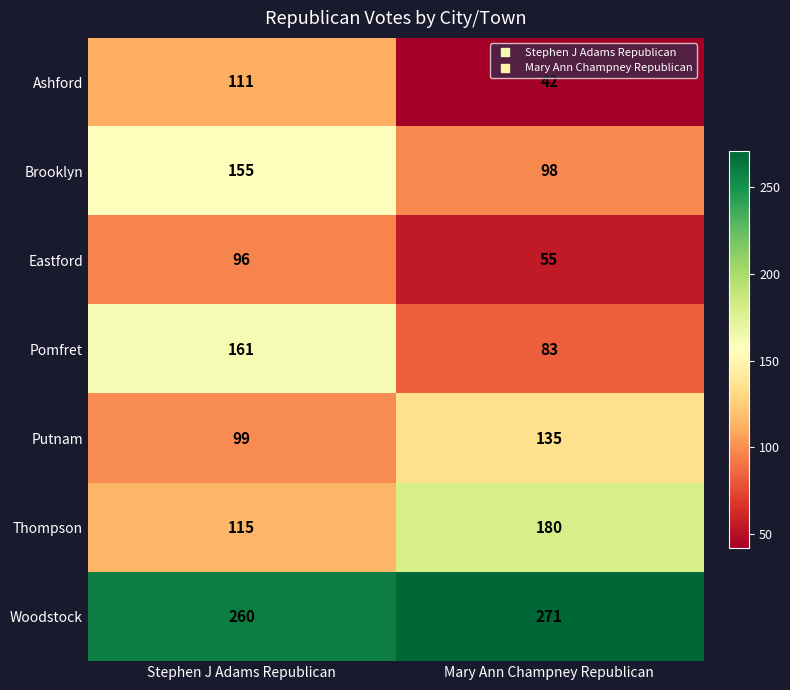

Reading left to right, list all the values displayed in this chart.

Ashford: Stephen J Adams Republican=111	Mary Ann Champney Republican=42
Brooklyn: Stephen J Adams Republican=155	Mary Ann Champney Republican=98
Eastford: Stephen J Adams Republican=96	Mary Ann Champney Republican=55
Pomfret: Stephen J Adams Republican=161	Mary Ann Champney Republican=83
Putnam: Stephen J Adams Republican=99	Mary Ann Champney Republican=135
Thompson: Stephen J Adams Republican=115	Mary Ann Champney Republican=180
Woodstock: Stephen J Adams Republican=260	Mary Ann Champney Republican=271